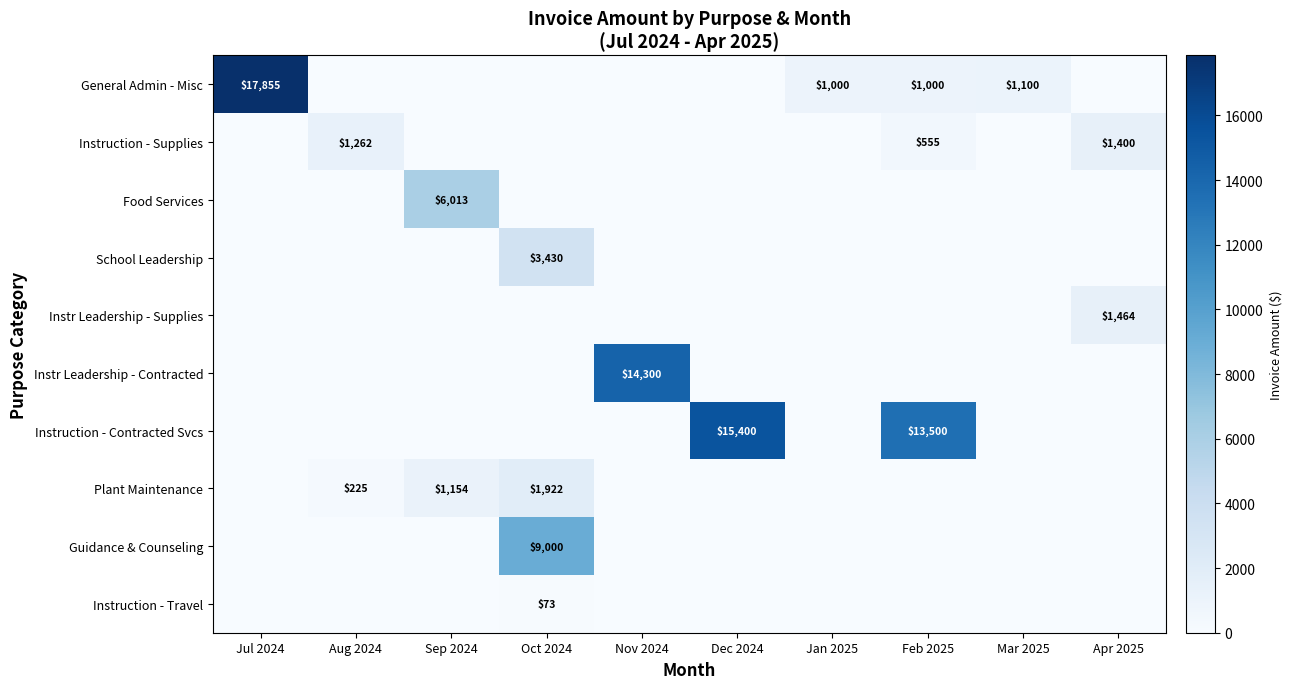

What is the average value of the Food Services series?

601.3